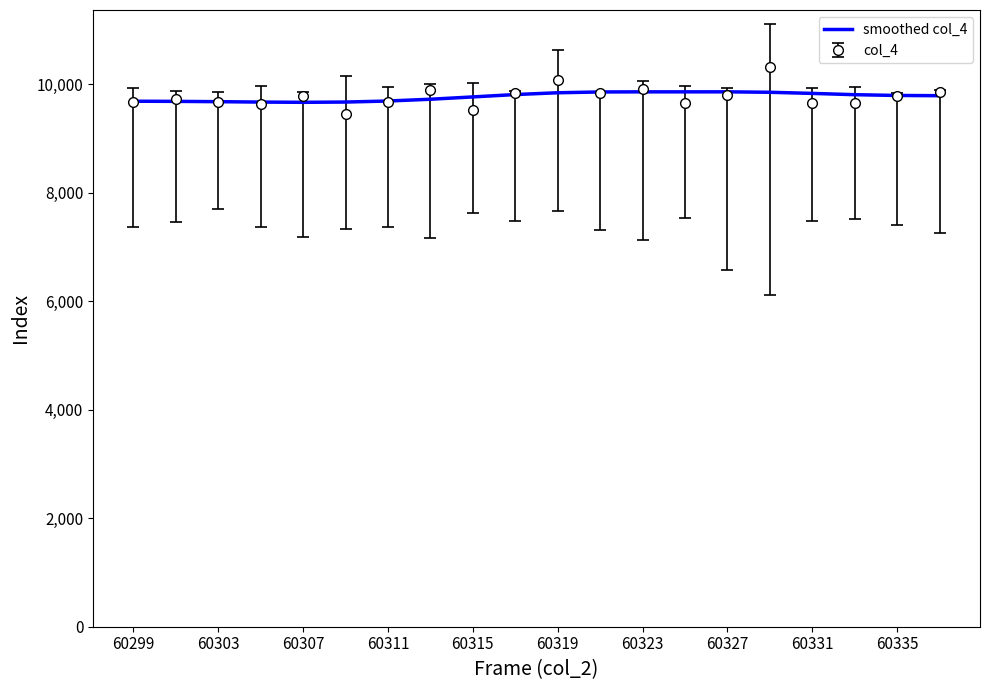

What is the smallest value displayed?

9449.0